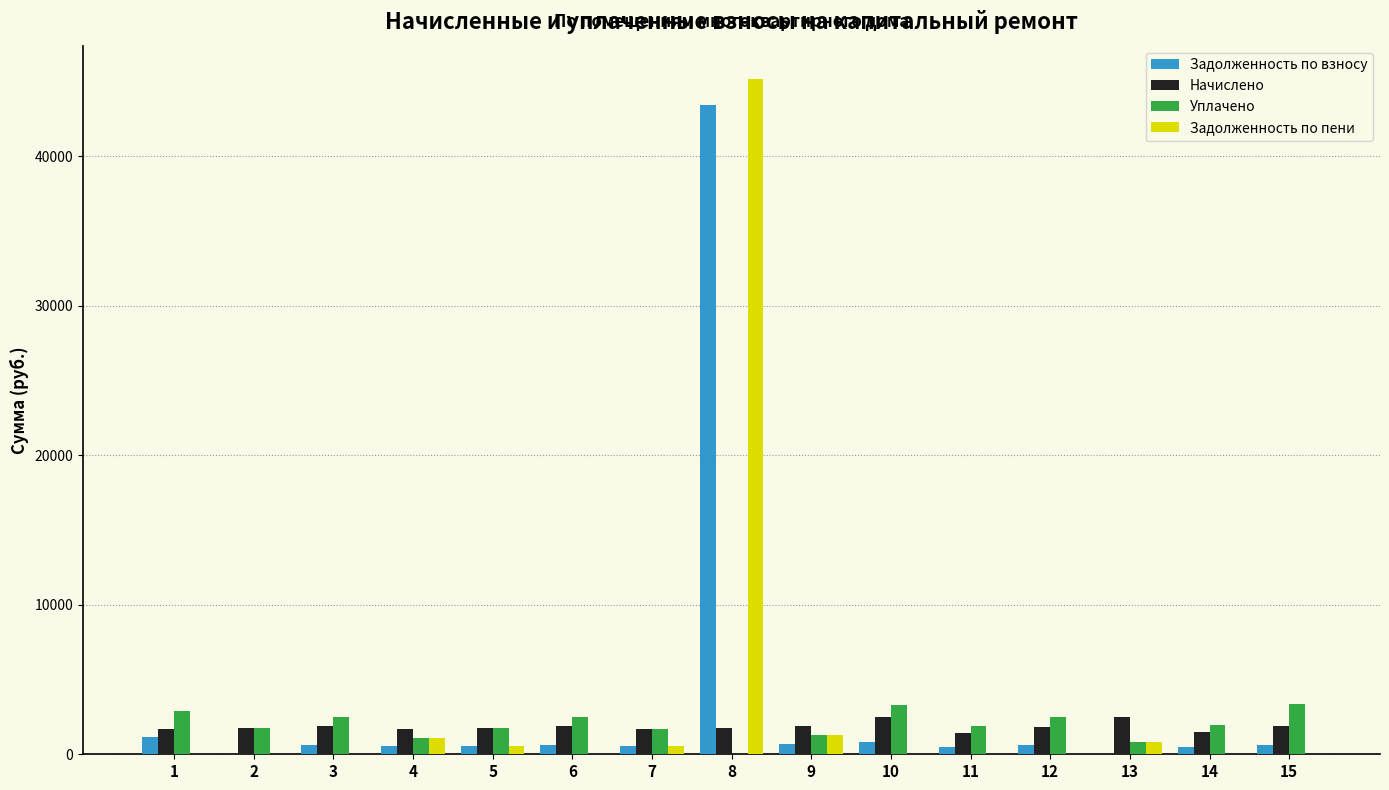

Which series has the widest spread of values?

Задолженность по пени